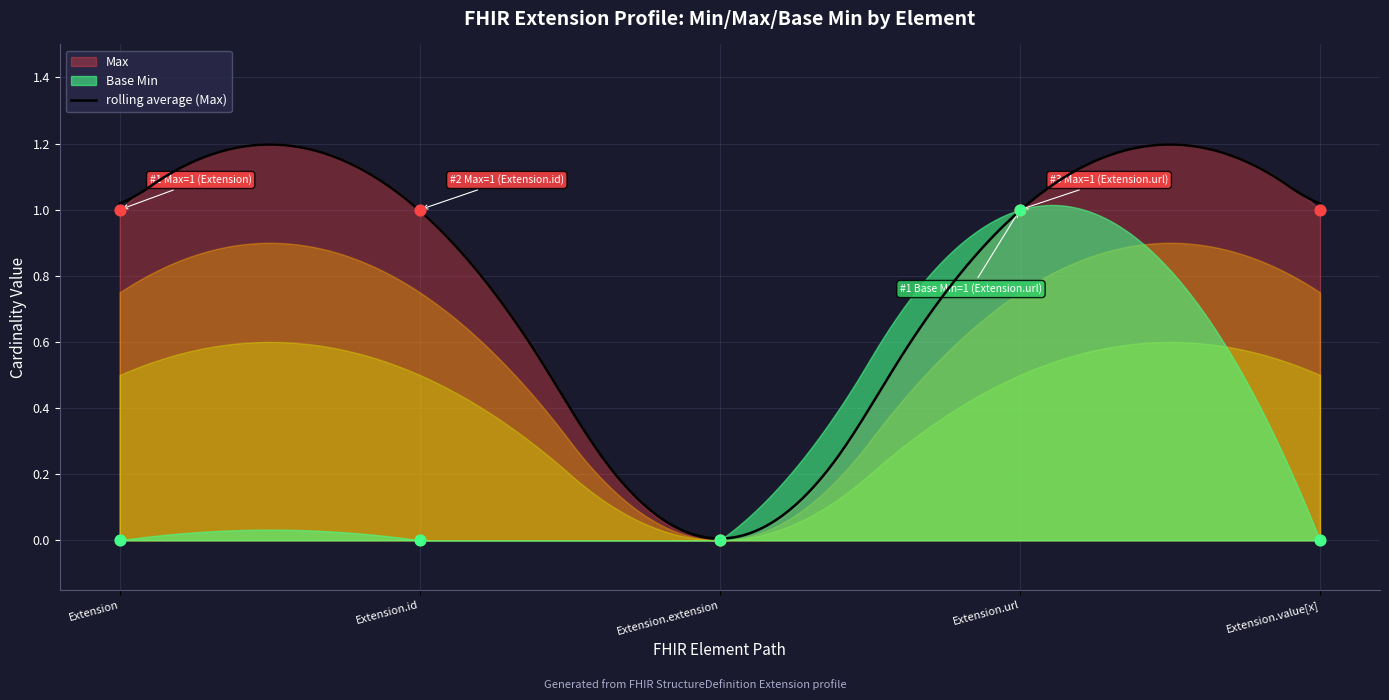

Which series reaches the minimum Y coordinate?

Max